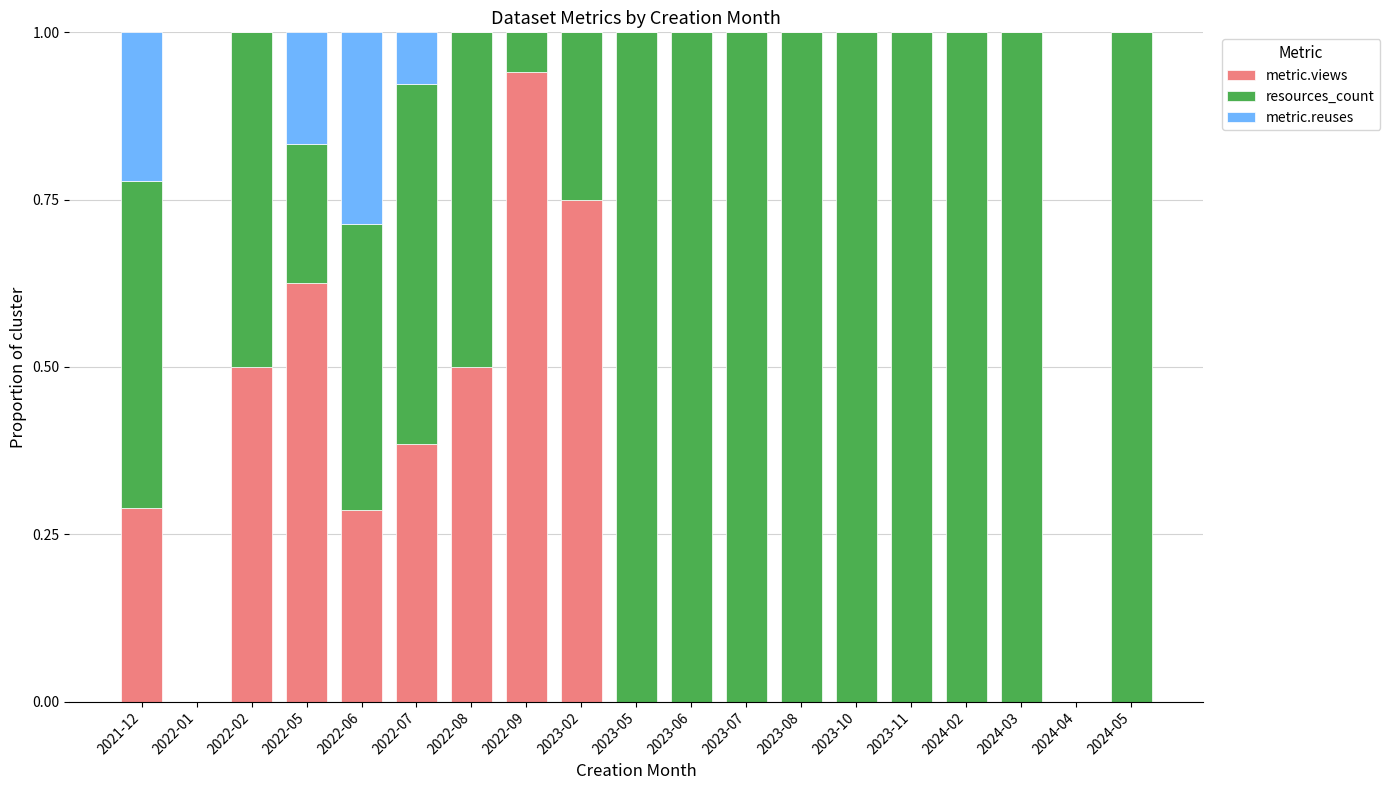

True or false: metric.views has a value of 0.0 at 2023-10.

True